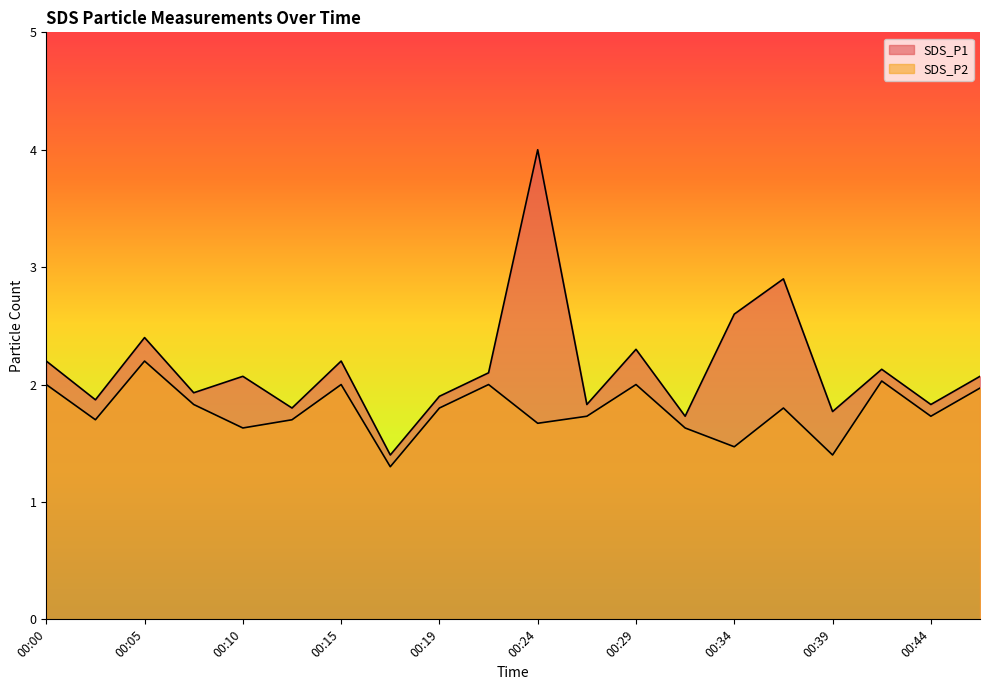

True or false: SDS_P2 has a value of 2.0 at 00:47.

True